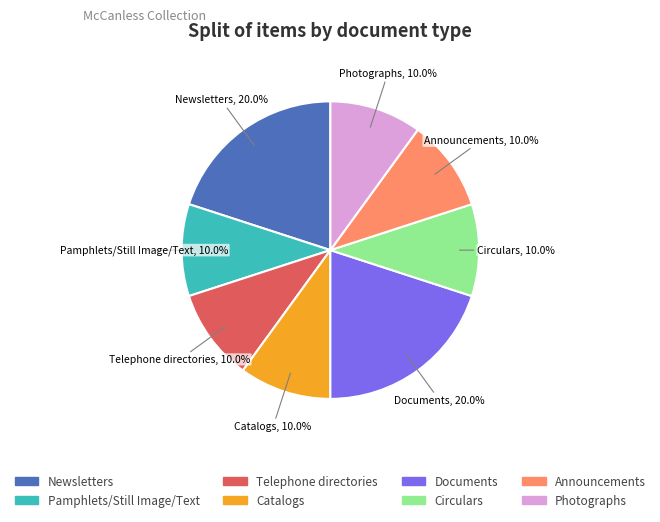

The Announcements slice represents 1% of the pie. True or false?

False